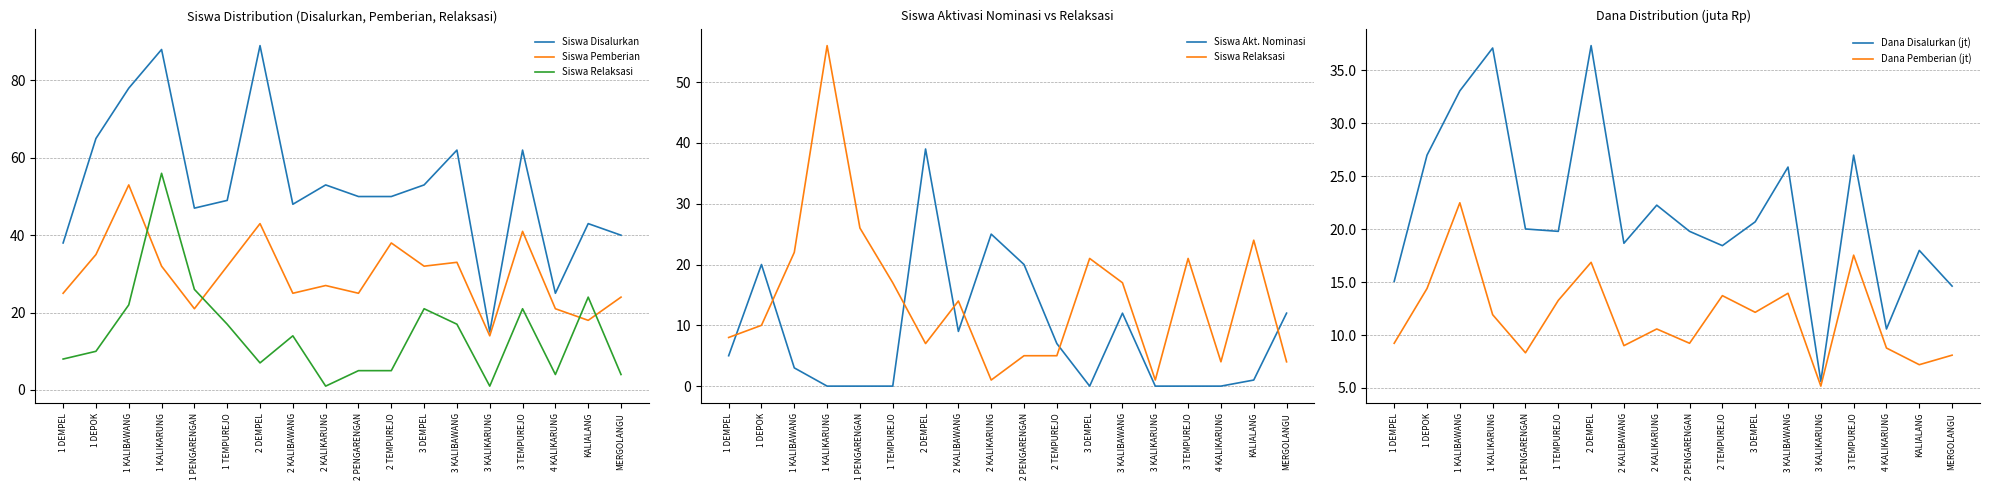

What is the difference between the maximum and minimum values in the Siswa Relaksasi series?

55.0